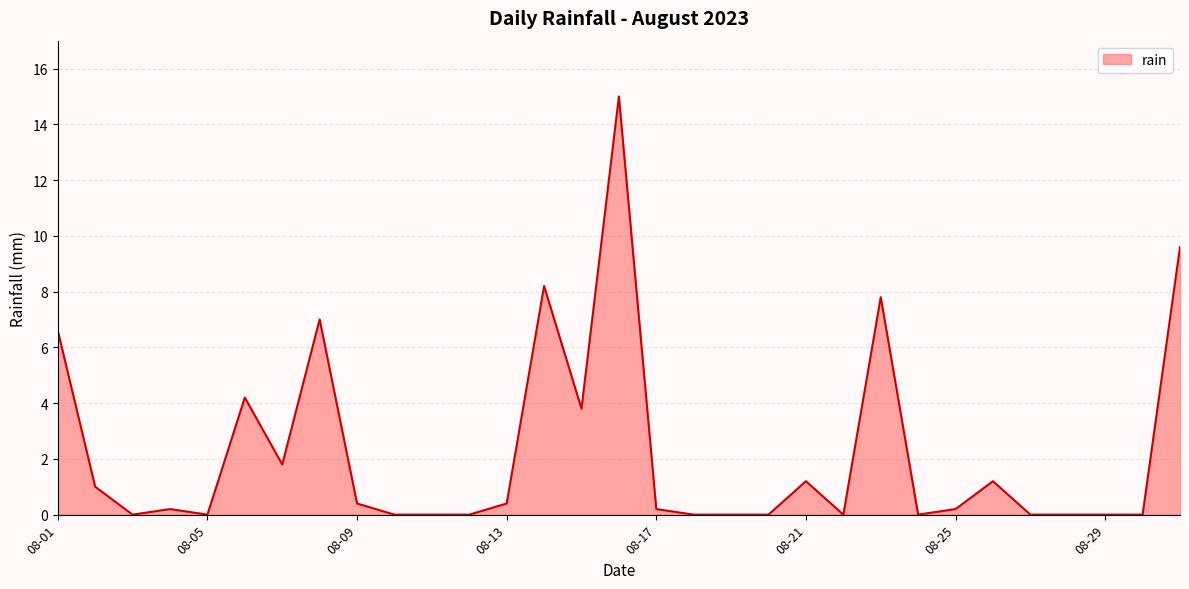

What is the difference between the maximum and minimum values?

15.0